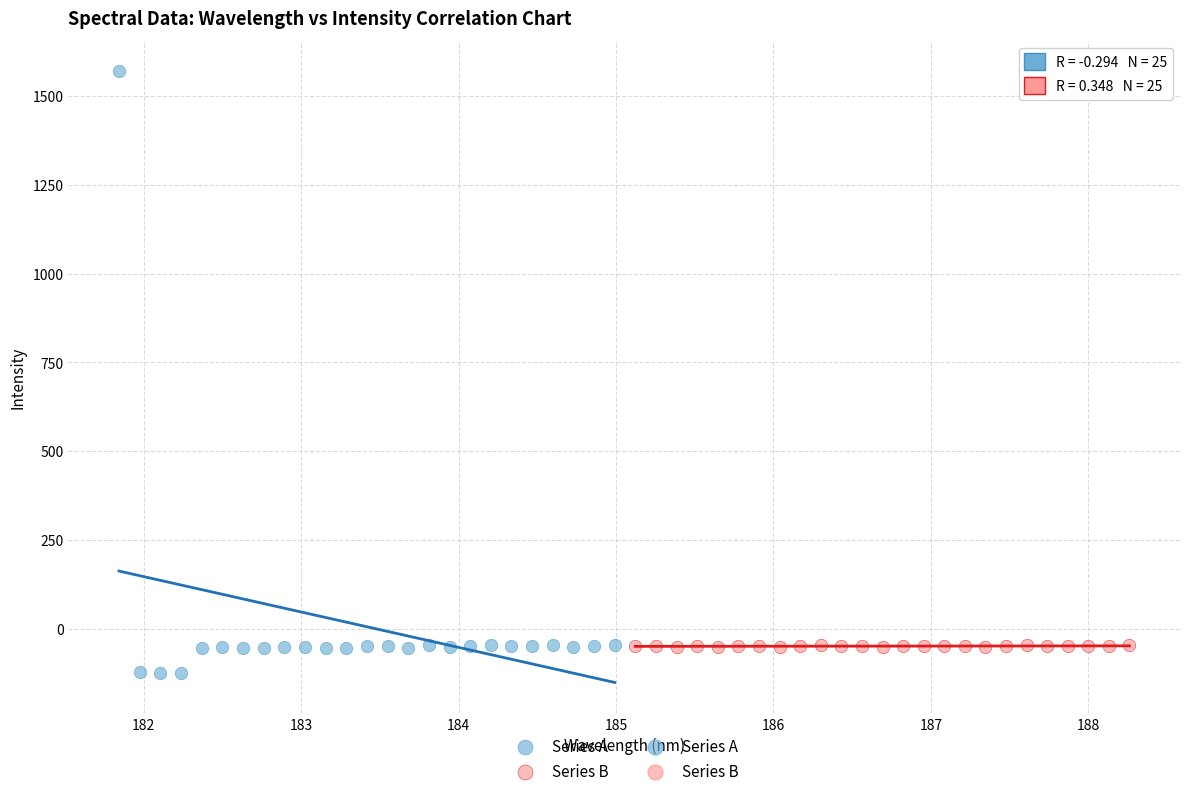

Which series contains the highest Y value?

Series A